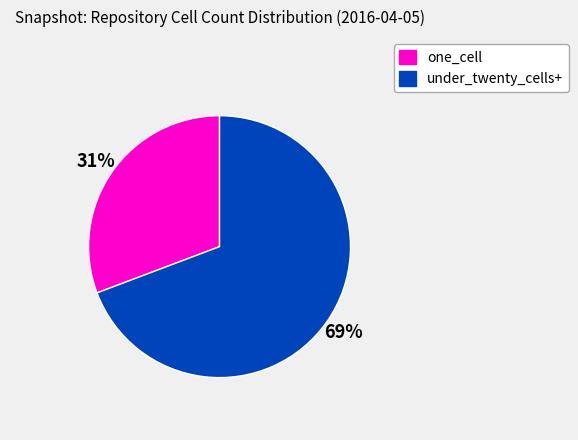

Does any single category account for the majority?

Yes